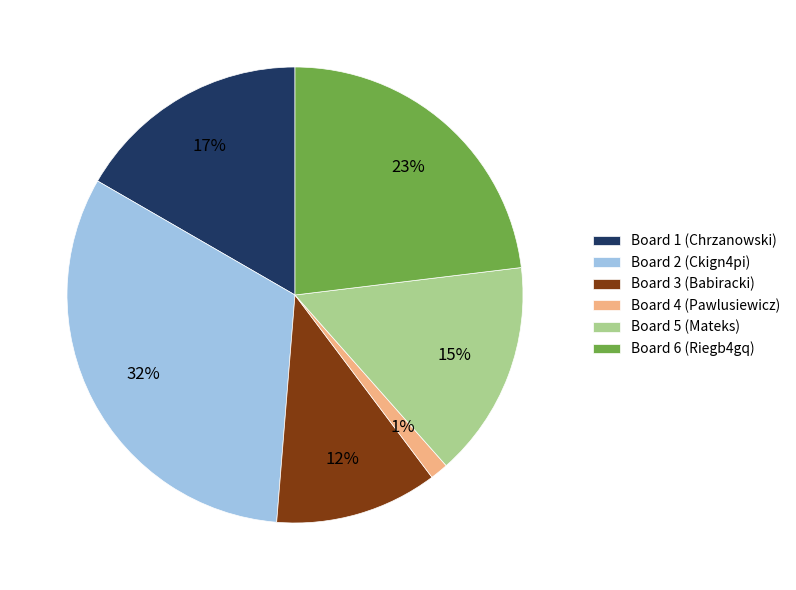

Which slice is the largest?

Board 2 (Ckign4pi)